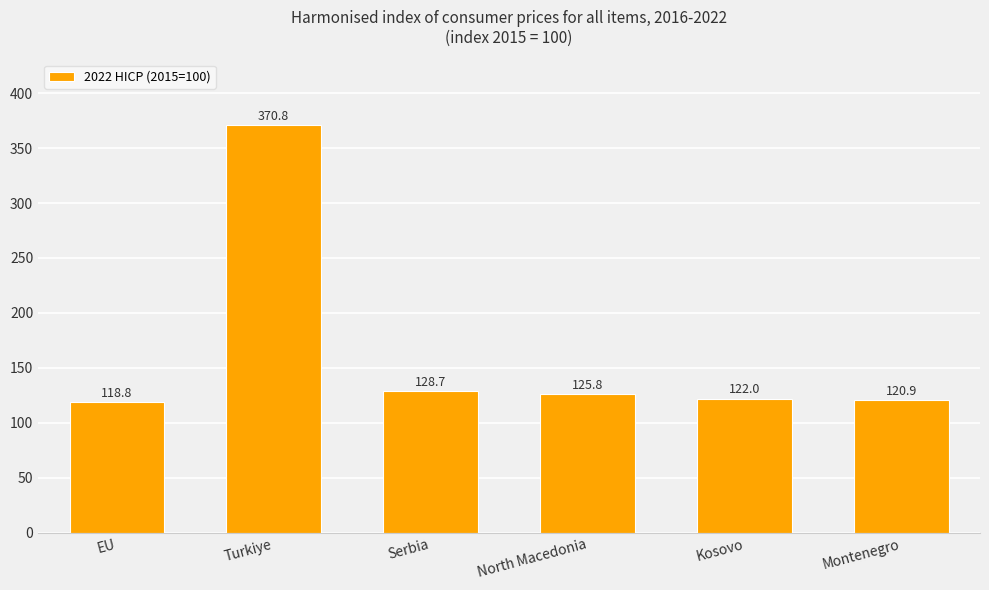

The chart shows a value of 128.7 at Serbia. True or false?

True